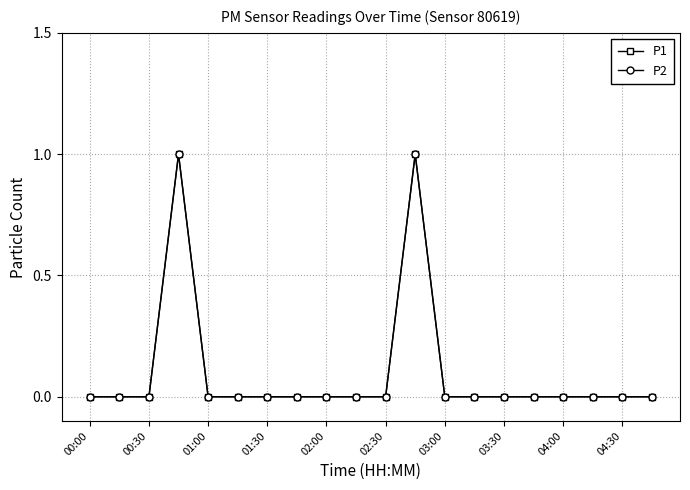

Does the chart have visible grid lines?

Yes